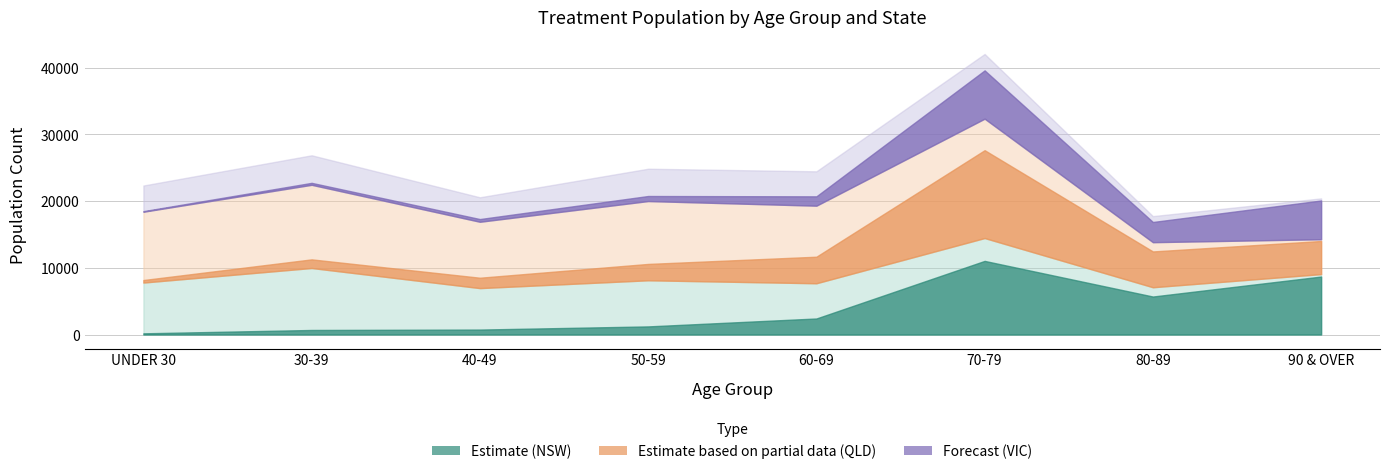

What is the difference between the VIC GOLD values at UNDER 30 and 70-79?

7159